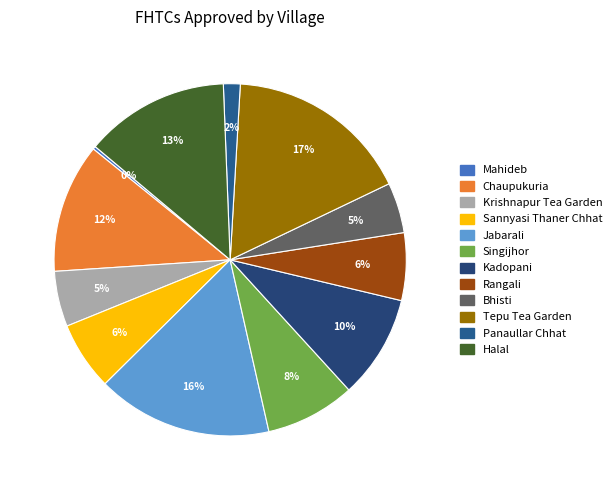

Does any single category account for the majority?

No